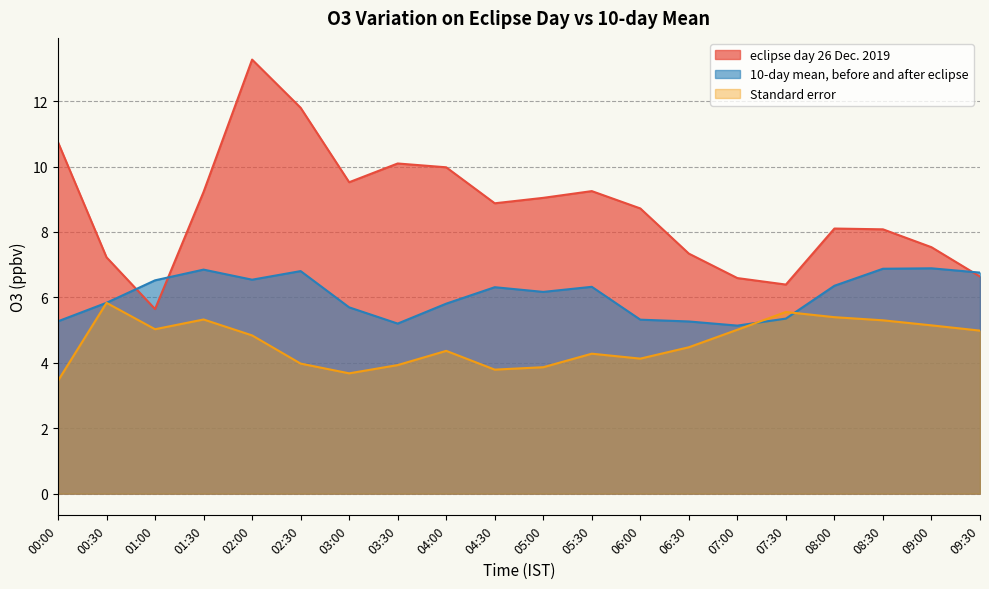

What is the smallest value displayed?

3.5